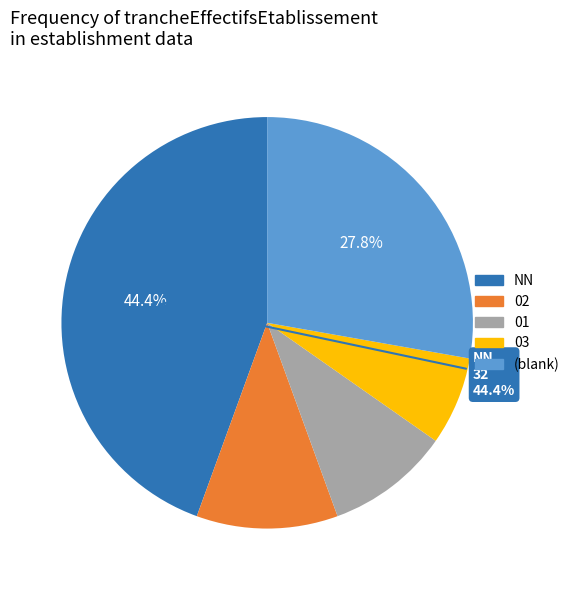

Is there a majority slice in this chart?

No